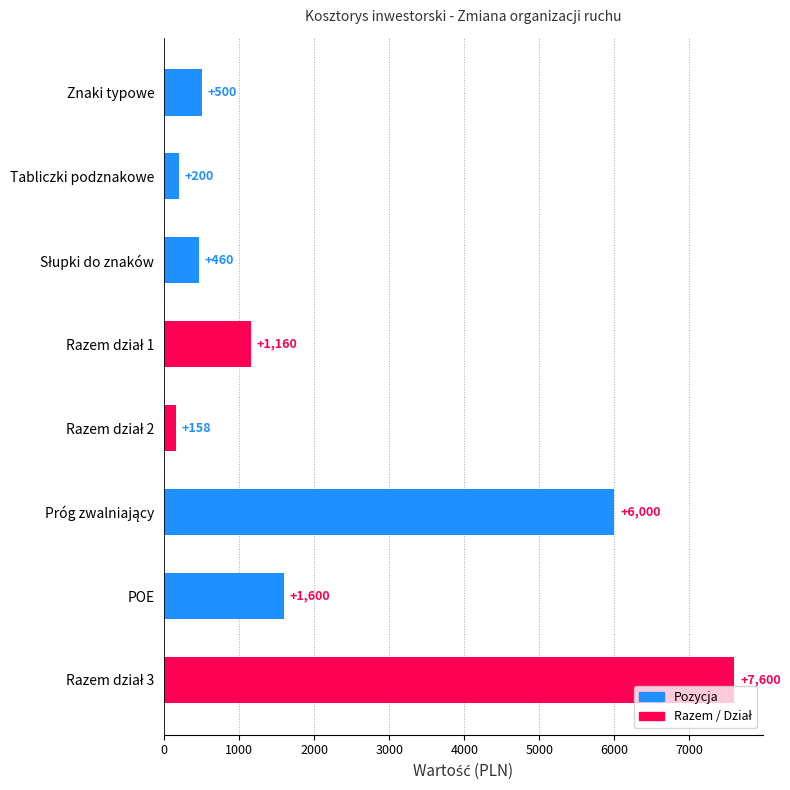

What is the value of the 8th bar from the top?

7600.0